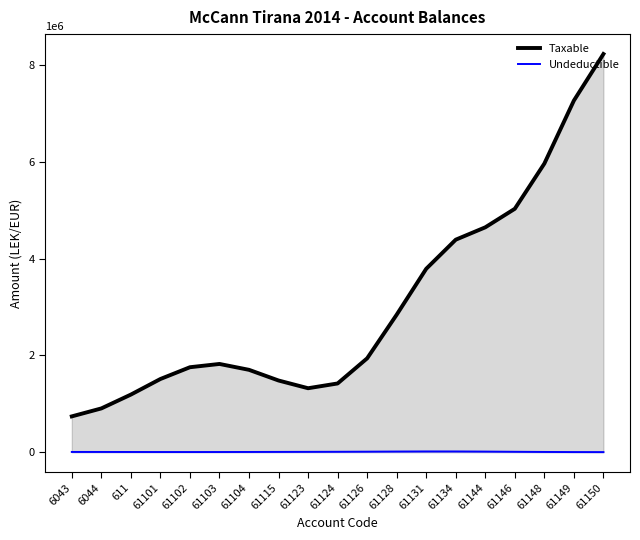

True or false: Taxable and Undeductible intersect in this chart.

False